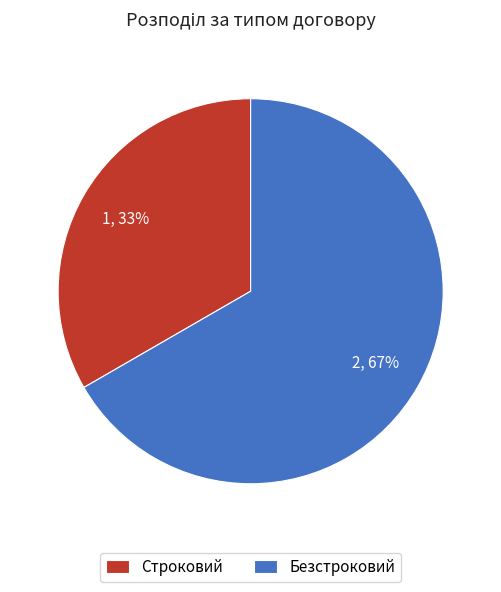

To the nearest percent, what is the combined percentage of Безстроковий and Строковий?

100%